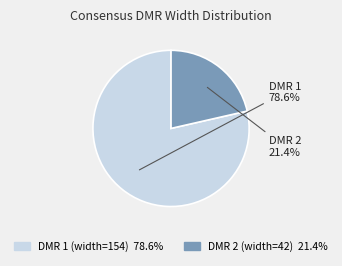

Is there a majority slice in this chart?

Yes